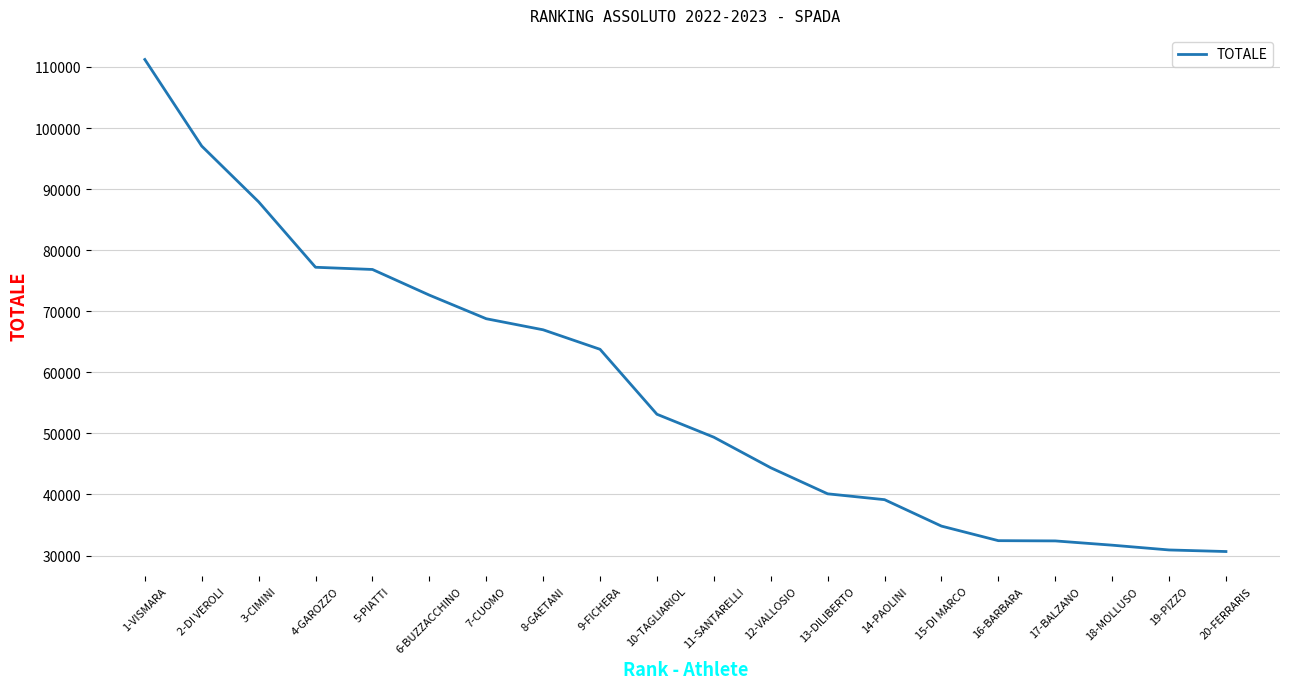

Does the chart display data point markers on the line(s)?

No